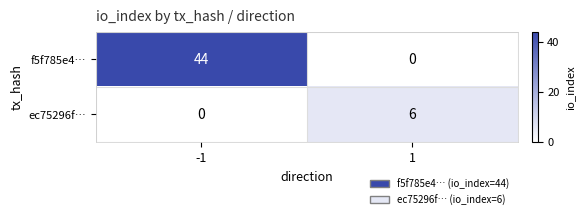

What is the total value across all series at -1?

44